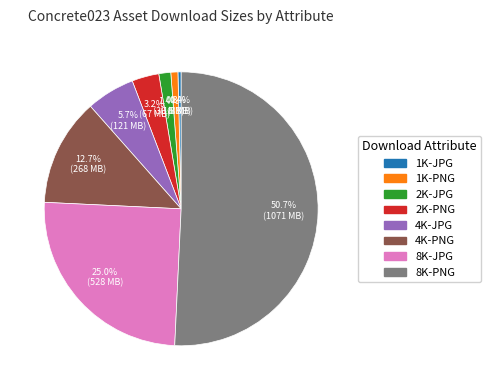

What is the majority slice?

8K-PNG